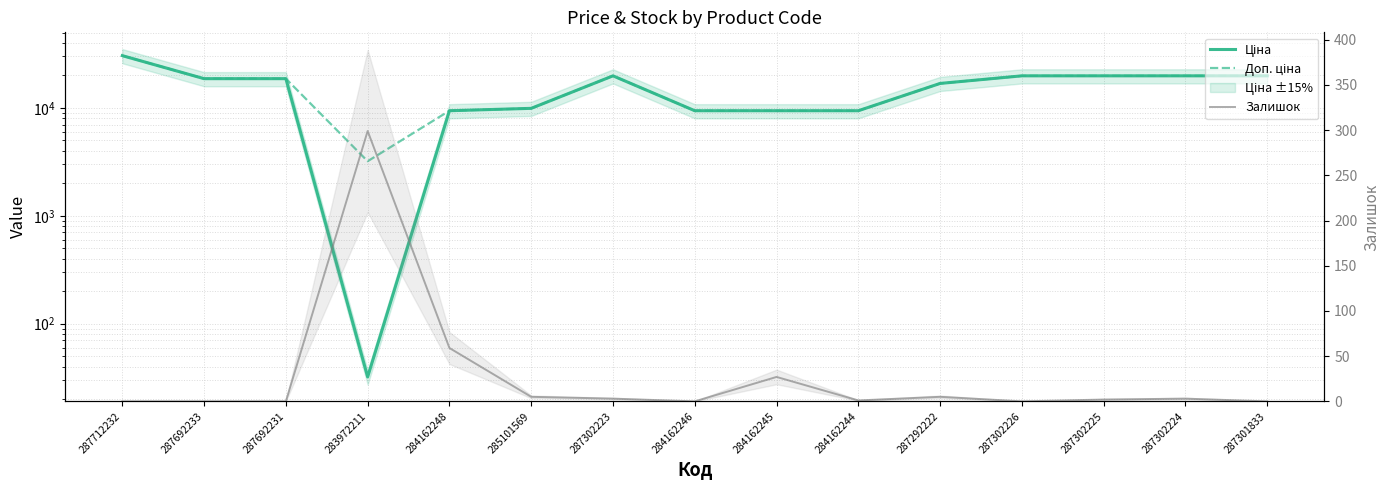

How many intersections are there between Залишок and Ціна?

2